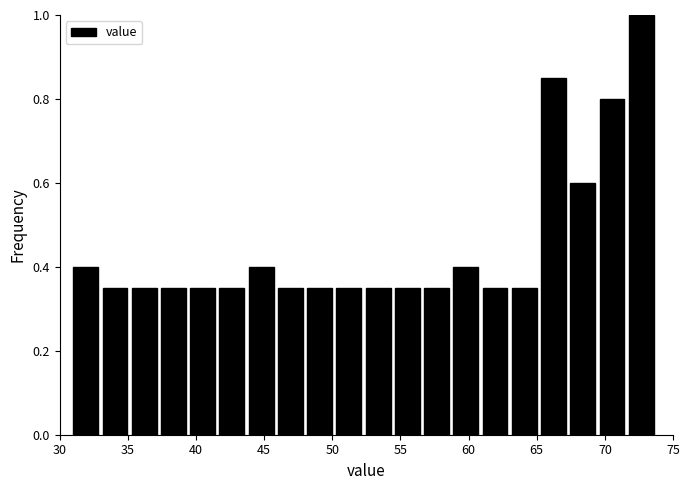

Reading left to right, list every bar in this chart as the range it spans on the x-axis followed by its height. Neither the bar edges nor the heights are printed on the chart, so give them approximately, as read against the axes.

31.0 to 33.0: 0.40
33.0 to 35.5: 0.36
35.5 to 37.5: 0.36
37.5 to 39.5: 0.36
39.5 to 41.5: 0.36
41.5 to 44.0: 0.36
44.0 to 46.0: 0.40
46.0 to 48.0: 0.36
48.0 to 50.5: 0.36
50.5 to 52.5: 0.36
52.5 to 54.5: 0.36
54.5 to 56.5: 0.36
56.5 to 59.0: 0.36
59.0 to 61.0: 0.40
61.0 to 63.0: 0.36
63.0 to 65.5: 0.36
65.5 to 67.5: 0.86
67.5 to 69.5: 0.60
69.5 to 72.0: 0.80
72.0 to 74.0: 1.00